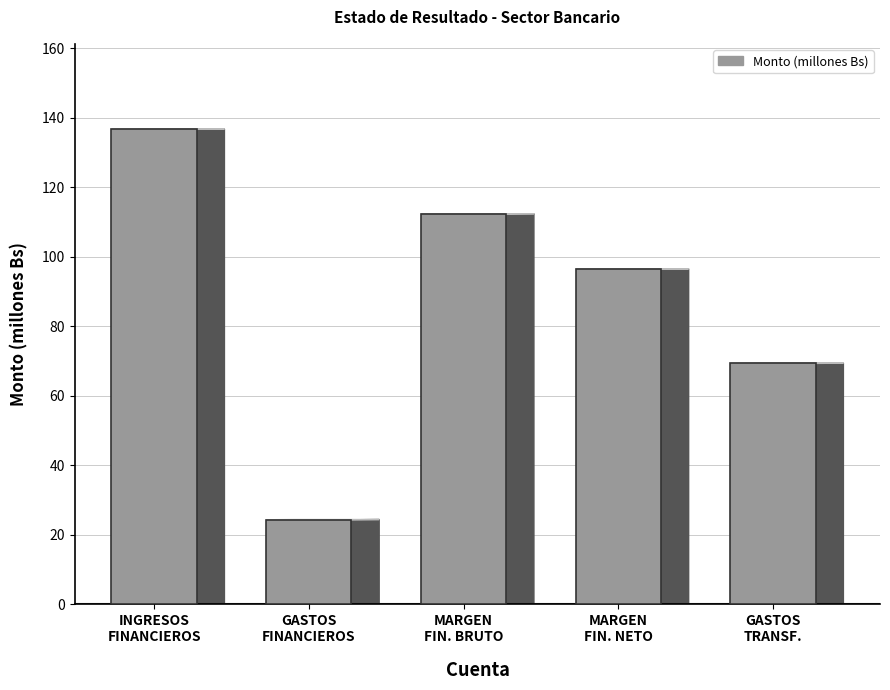

Which category has the highest value across all series?

INGRESOS
FINANCIEROS